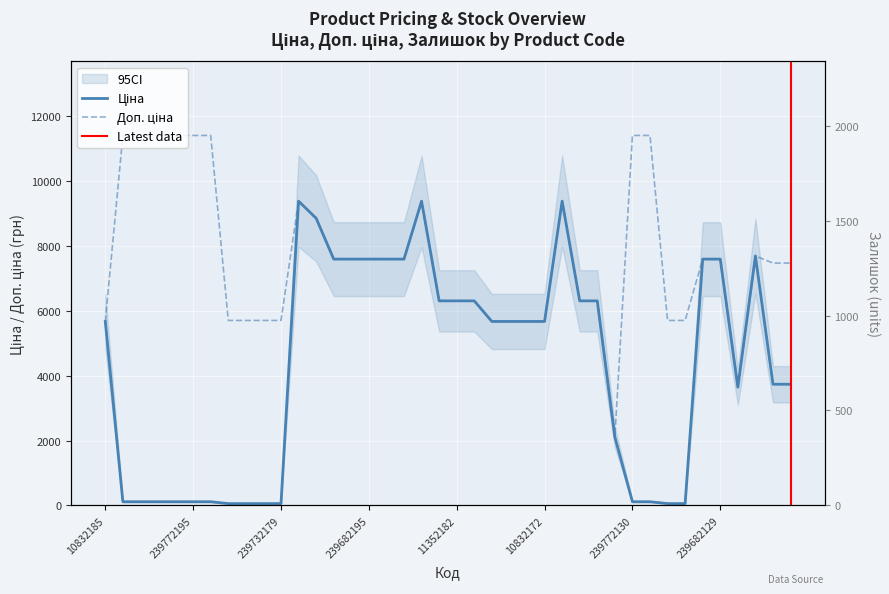

List the series in order of their overall mean, highest first.

Доп. ціна, Ціна, Залишок